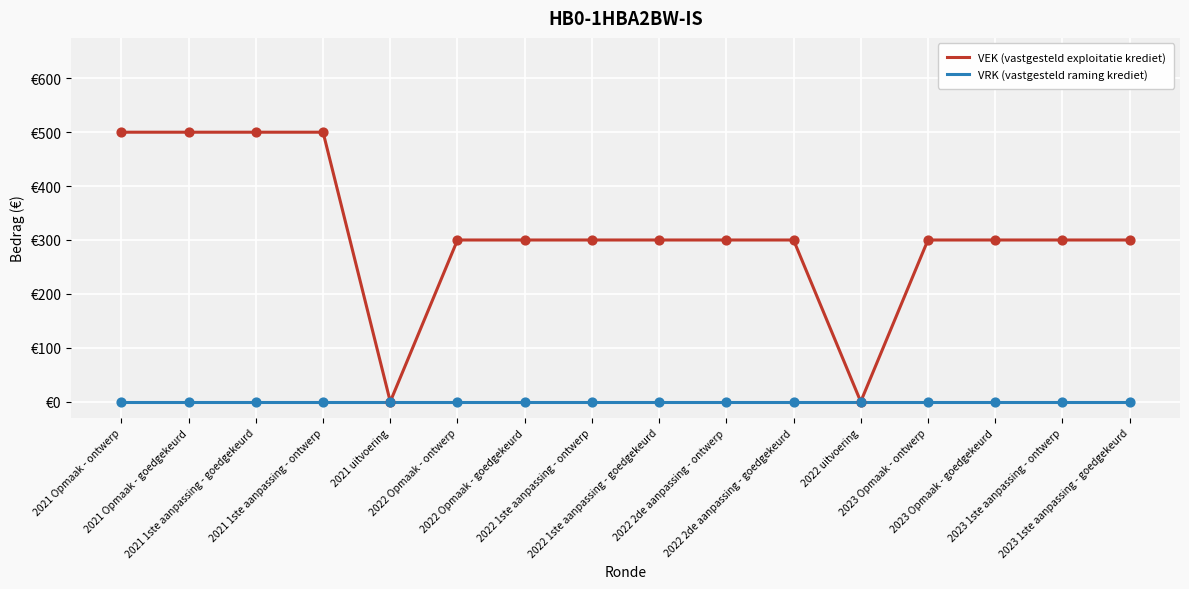

Which series has the largest total across all categories?

VEK (vastgesteld exploitatie krediet)